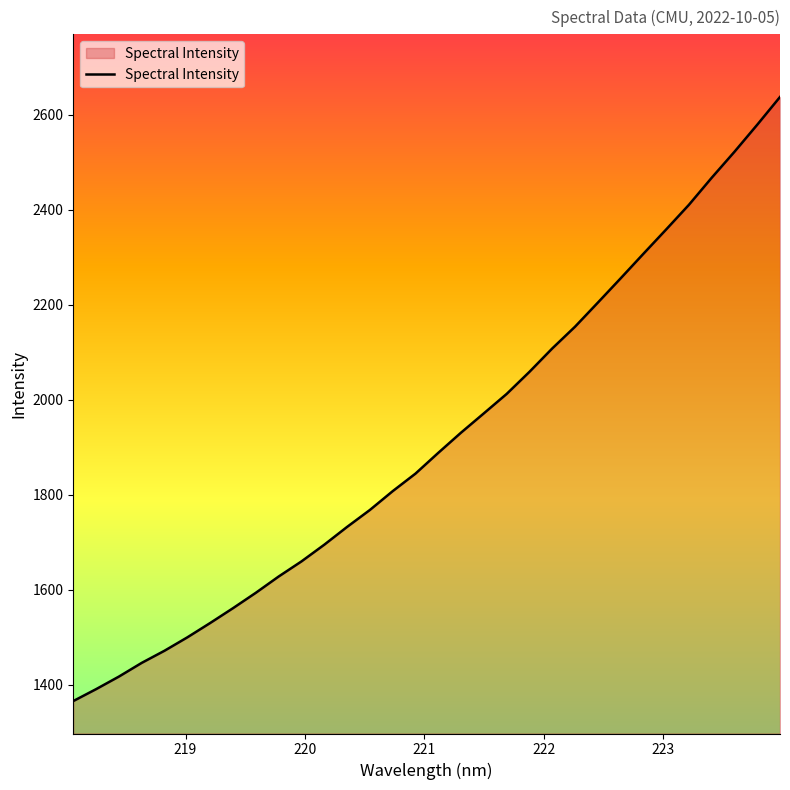

What is the smallest value displayed?

1366.0